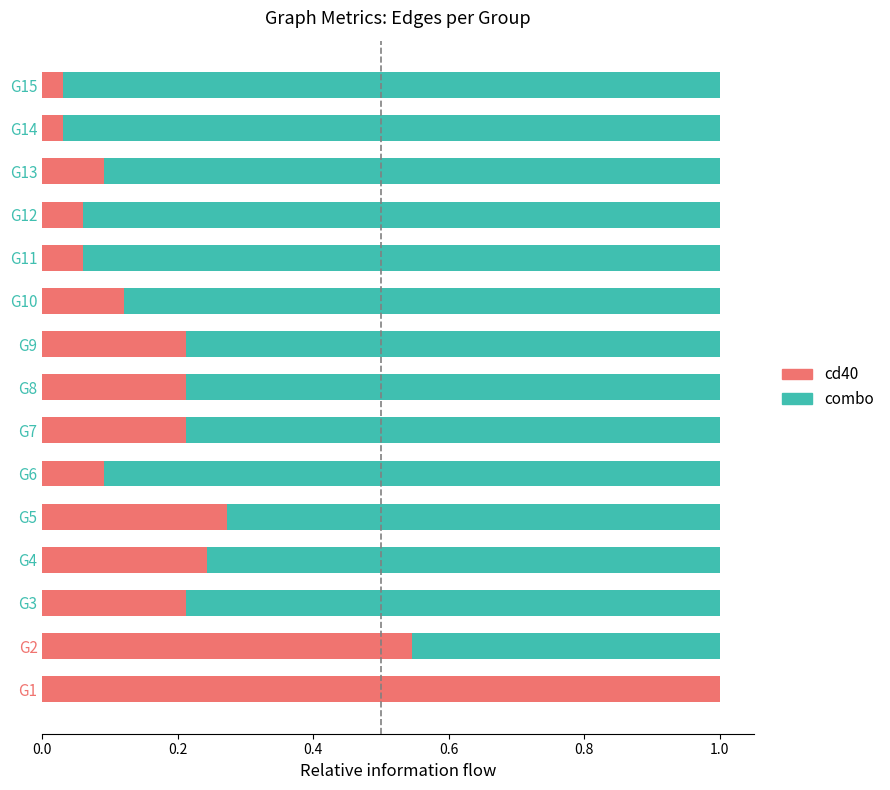

Is it true that cd40 equals 0.1 at G6?

True